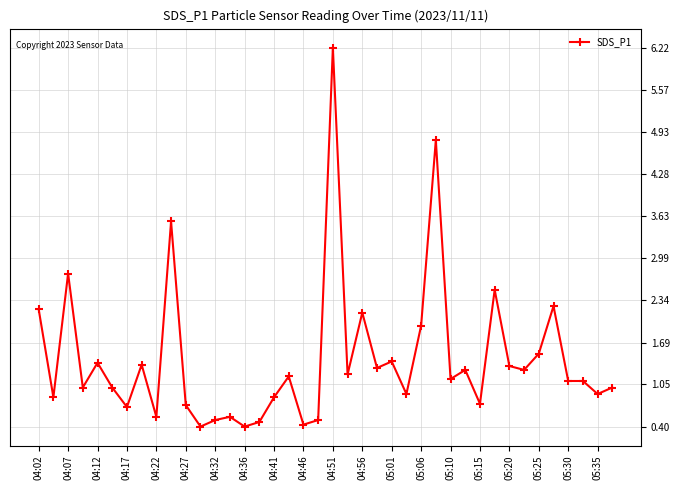

What is the maximum value shown in the chart?

6.2